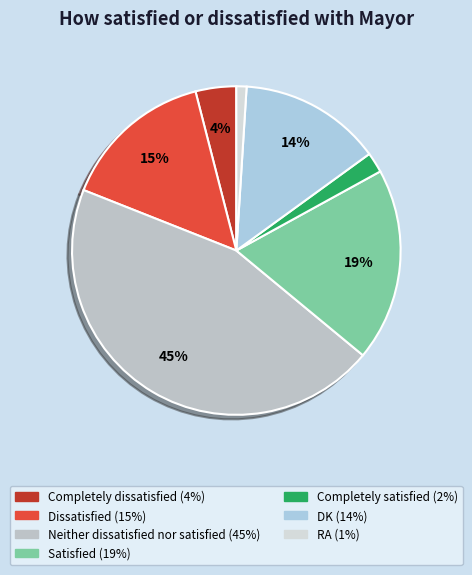

Is there any slice that represents more than half of the pie?

No